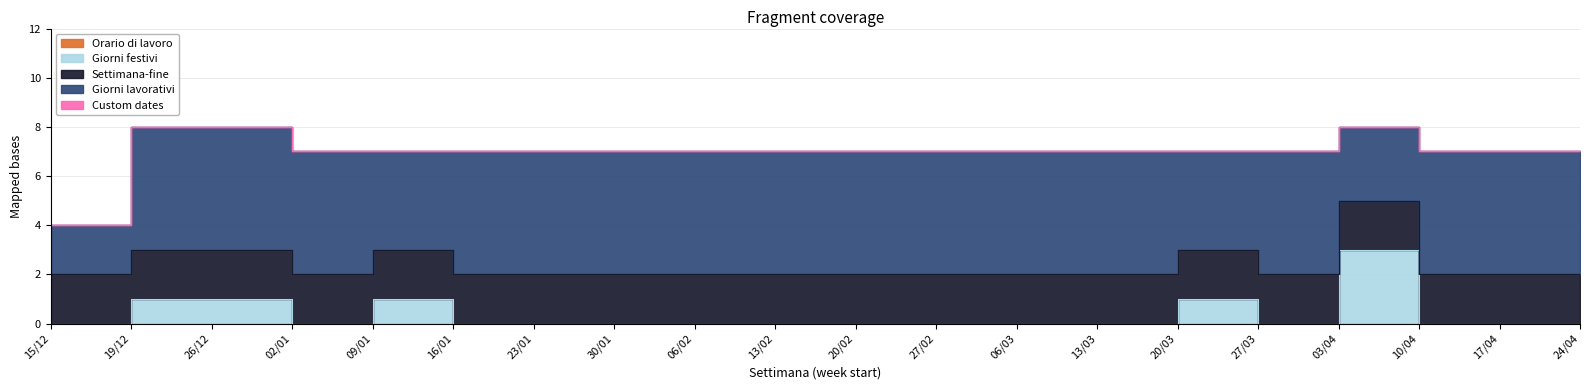

True or false: Giorni lavorativi and Custom dates intersect in this chart.

False